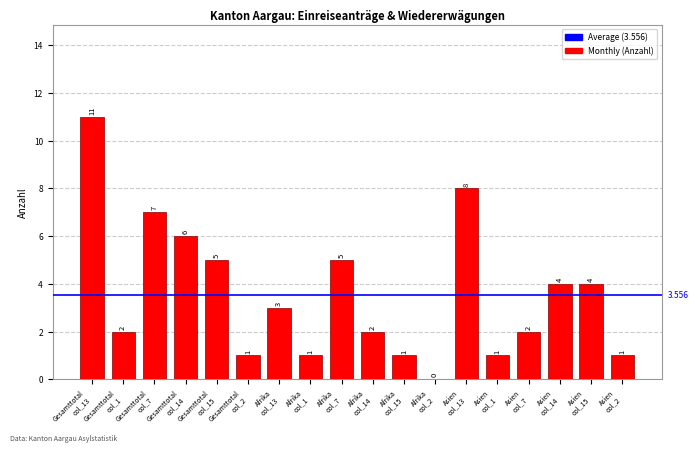

What is the greatest value displayed?

11